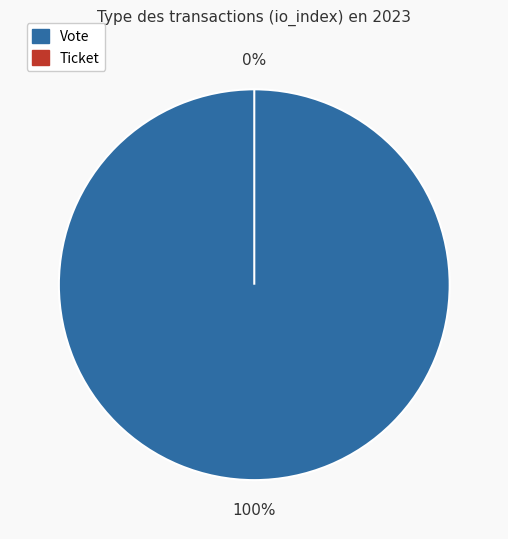

What percentage do Ticket and Vote together represent?

100.0%